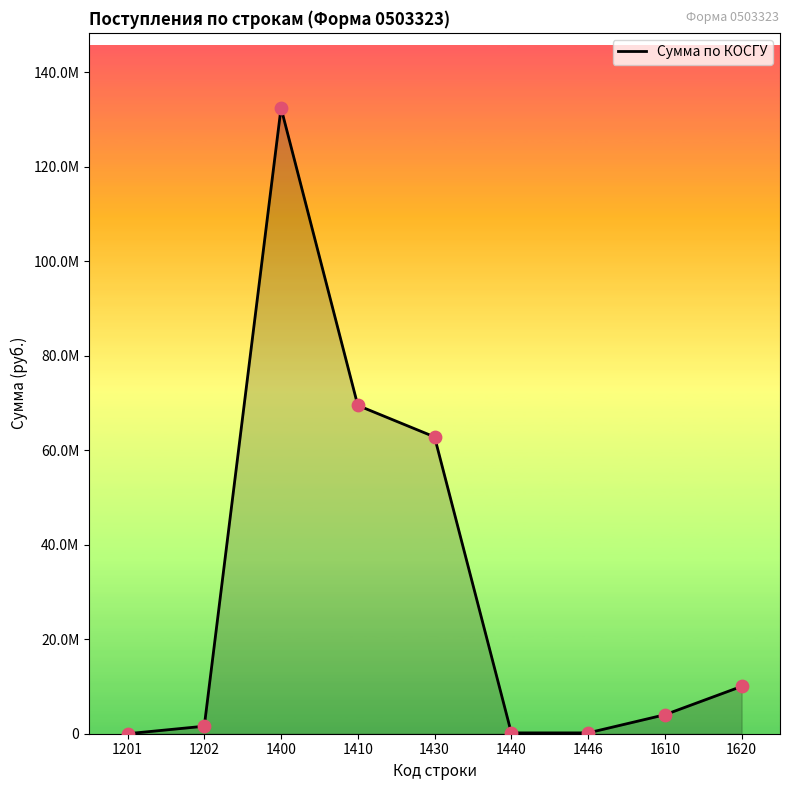

Which has a higher value, 1430 or 1400?

1400